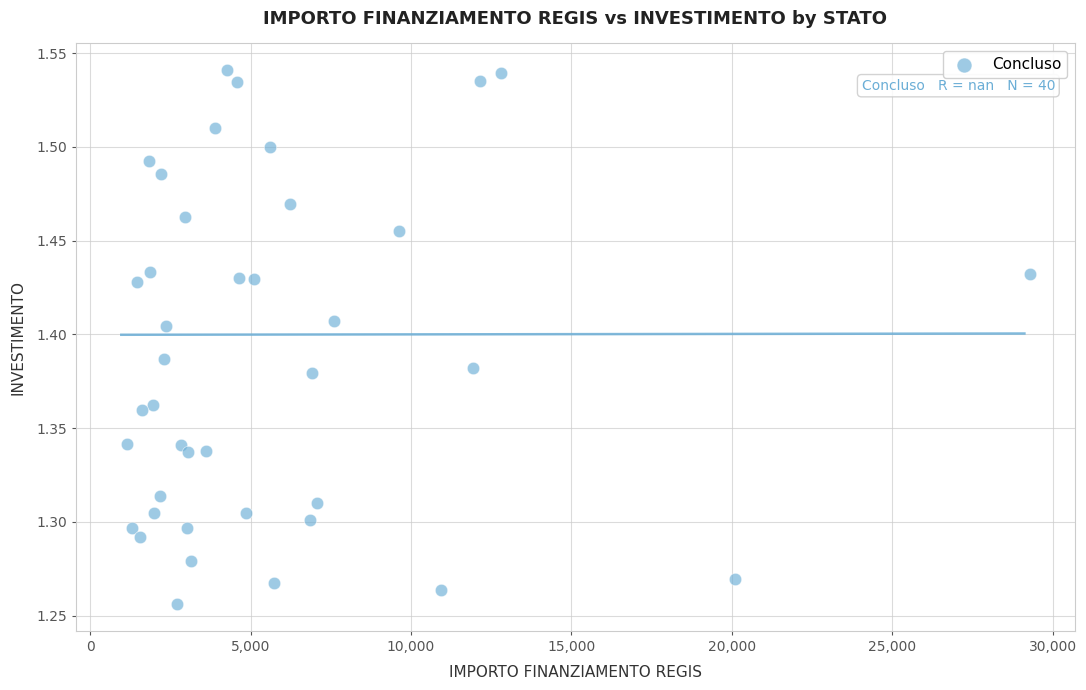

What is the range of X values (max minus min)?

28148.6